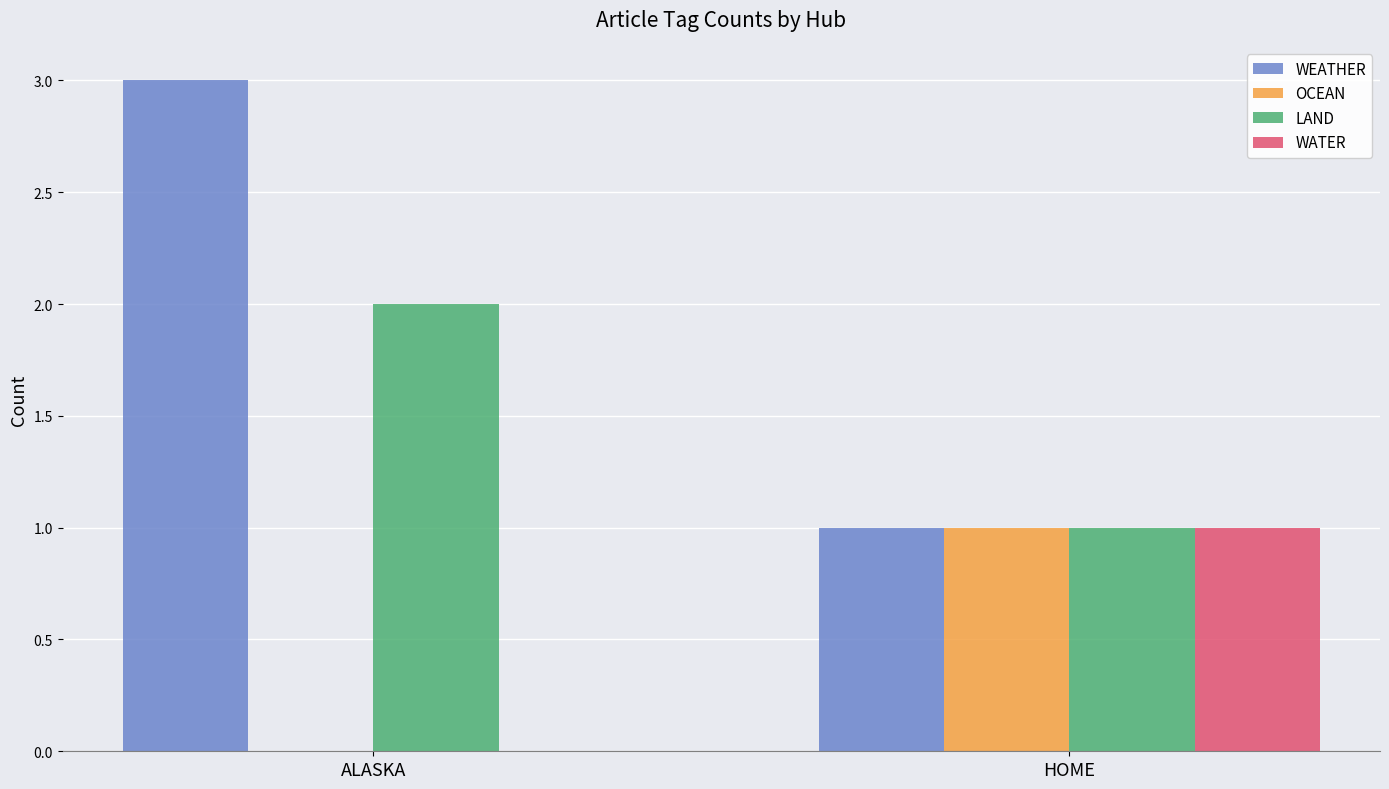

Which series changed the most between ALASKA and HOME?

WEATHER